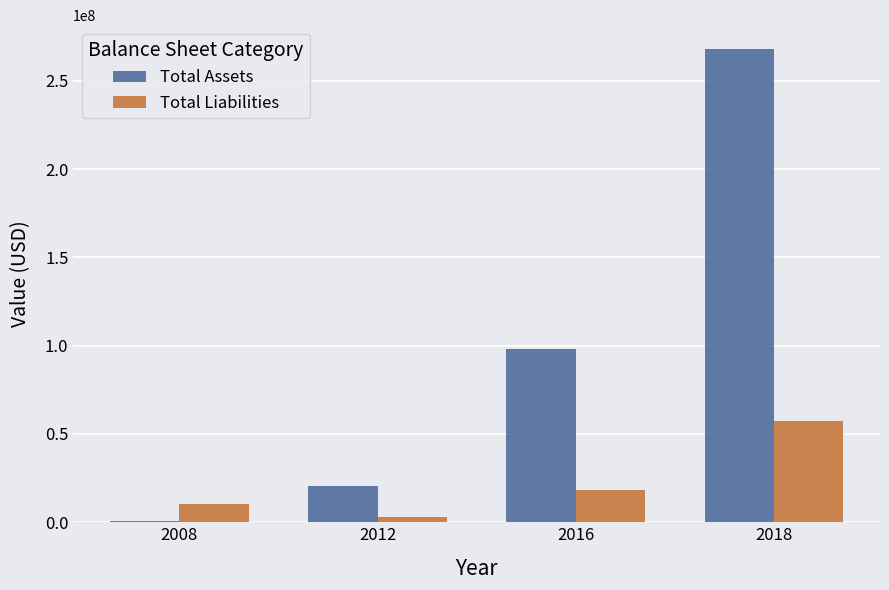

List the labels in order of Total Assets value, smallest first.

2008, 2012, 2016, 2018